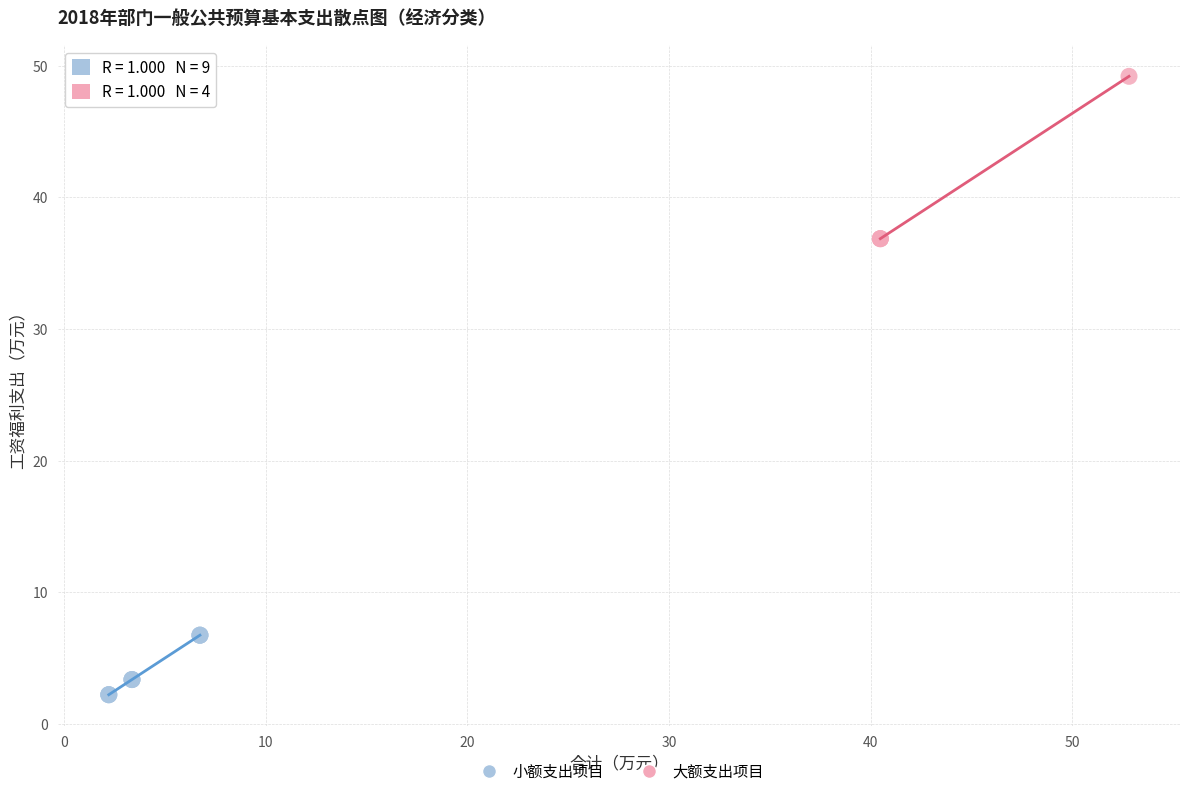

Which series has the widest spread of Y values?

大额支出项目